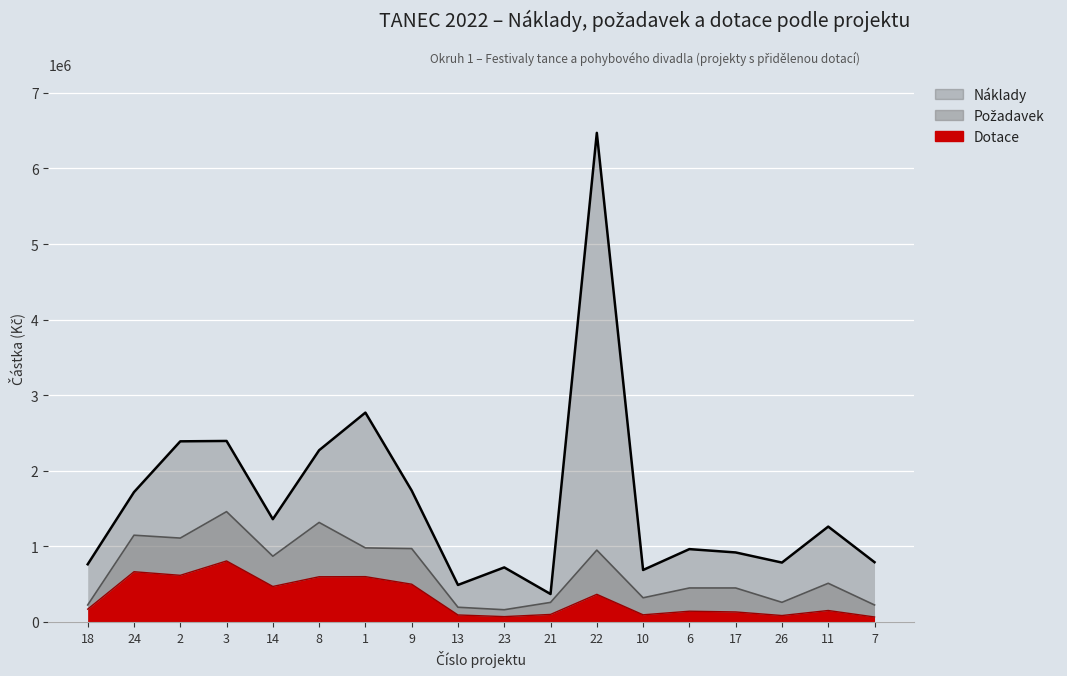

True or false: požadavek and dotace intersect in this chart.

False